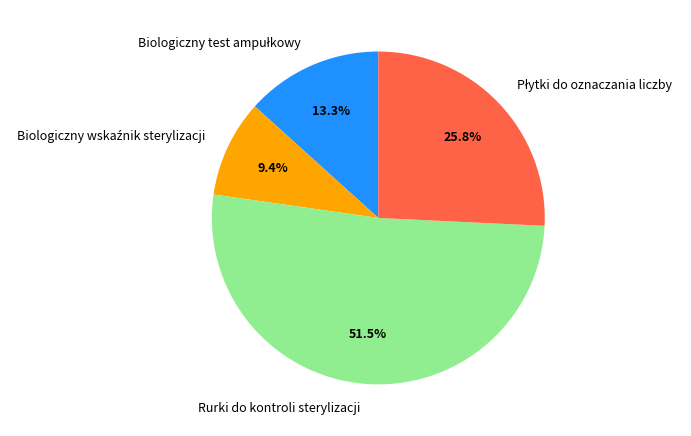

What is the majority slice?

Rurki do kontroli sterylizacji